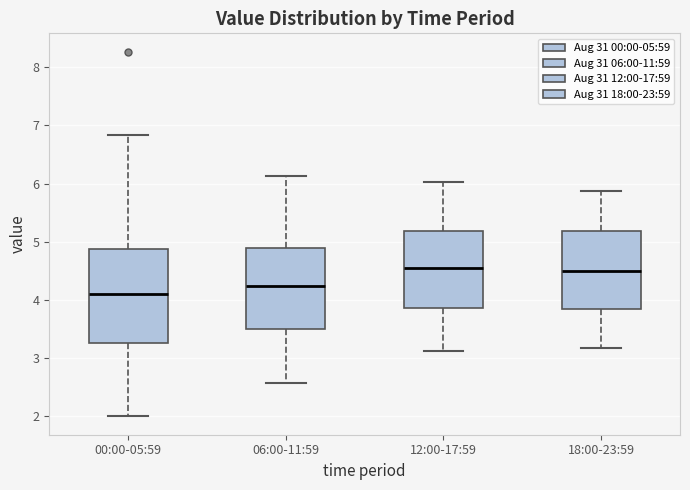

Where is the upper edge of the box for 00:00-05:59 on the y-axis? The values are not printed on the chart, so give them approximately, as read against the axis.

4.9